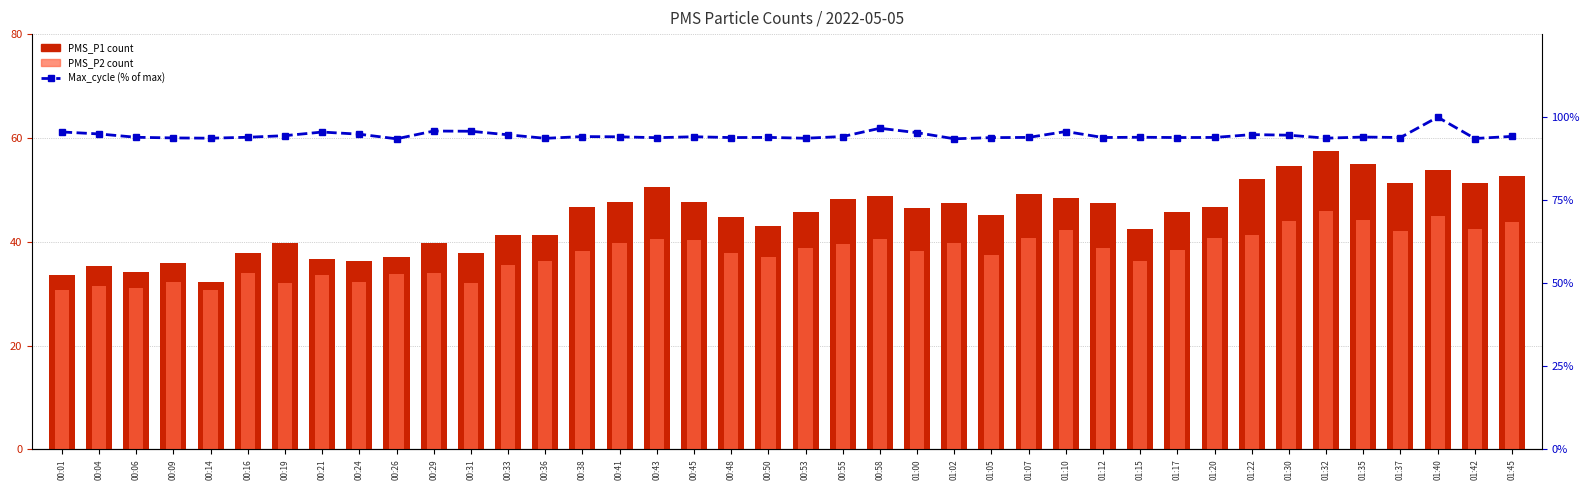

Which category has the lowest value in the Max_cycle (% of max) series?

00:26